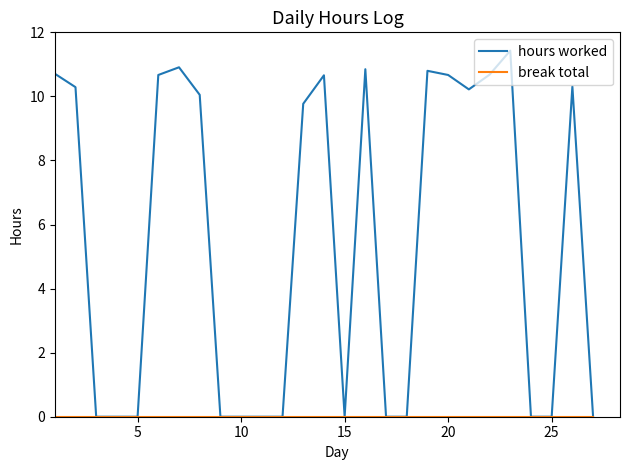

Which series has the largest total across all categories?

hours worked